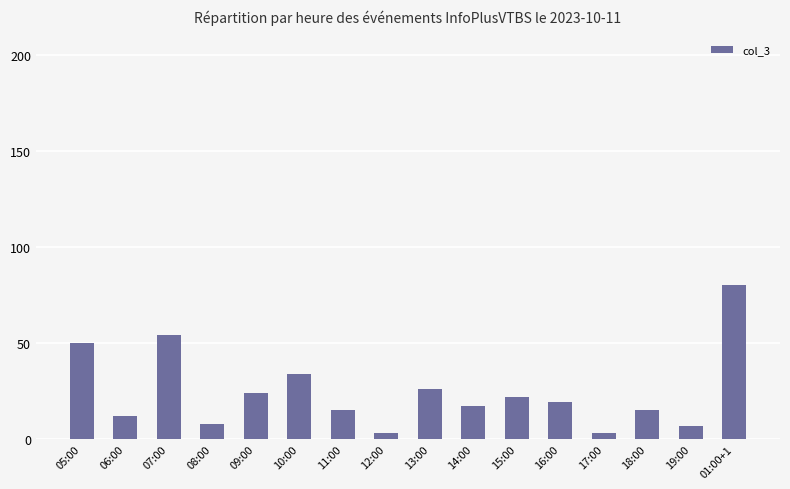

What is the difference between the maximum and minimum values?

77